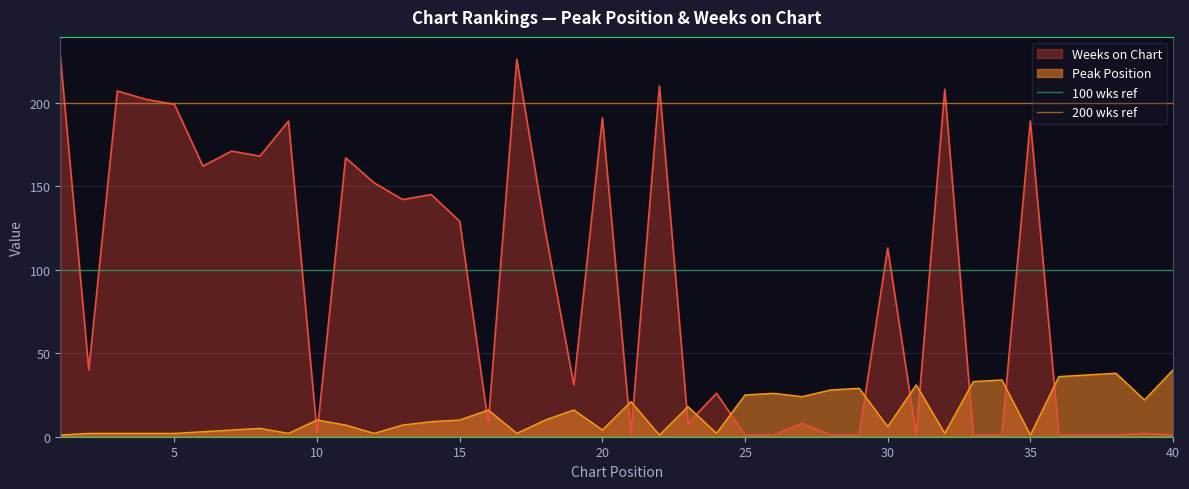

Which series ends up on top after the final intersection of Weeks on Chart and Peak Position?

Peak Position